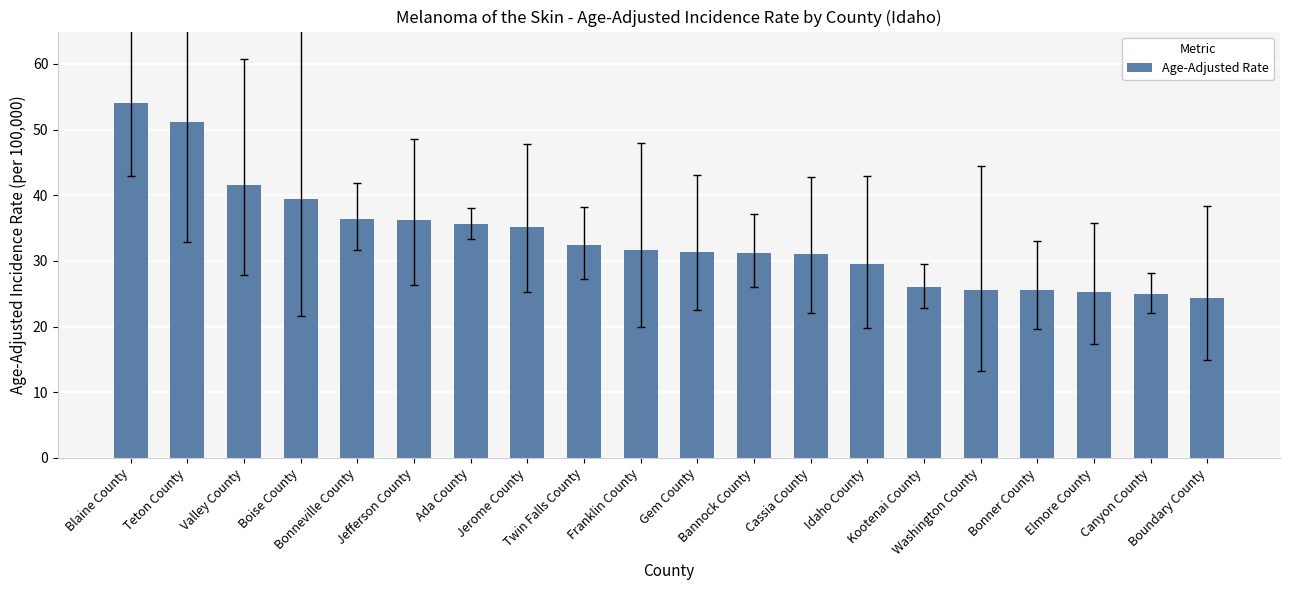

What is the maximum value shown in the chart?

54.1